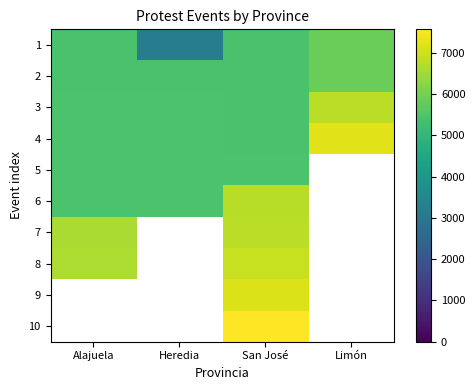

What is the spread (max minus min) of values at Heredia?

2251.0